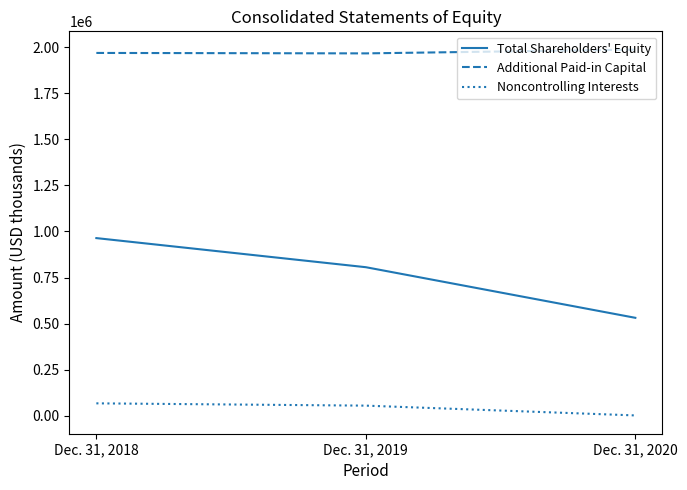

What is the greatest value displayed?

1986269